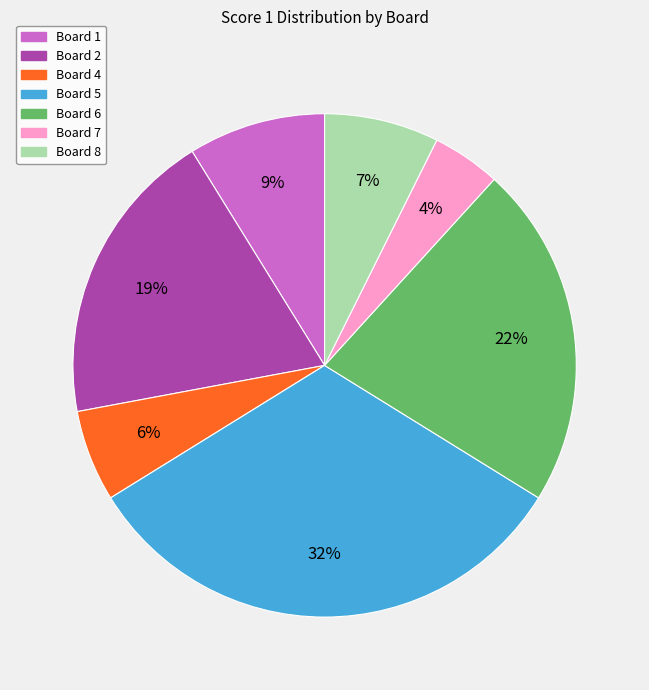

To the nearest percent, what is the difference between the largest and smallest slice percentages?

28%